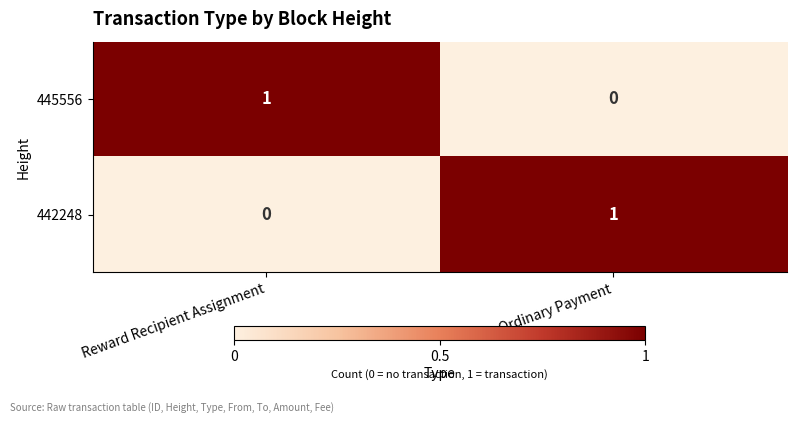

At which label does 442248 reach its peak?

Ordinary Payment